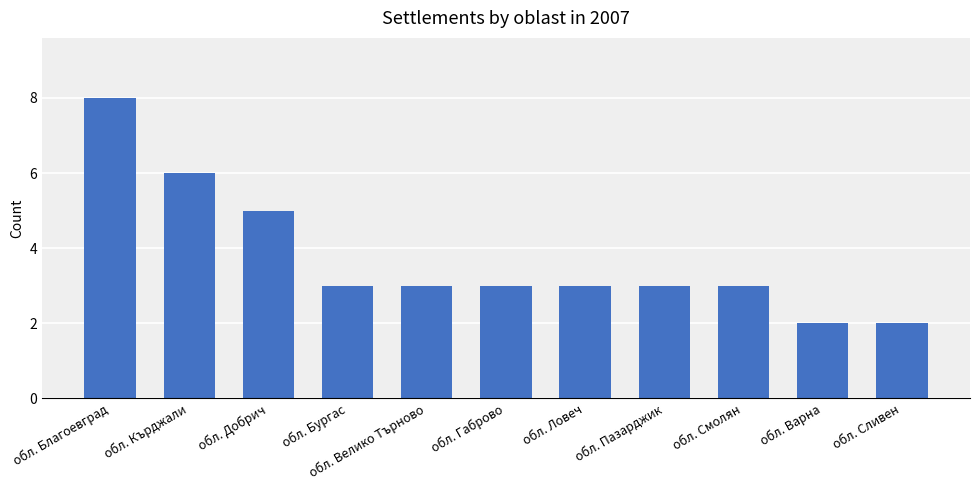

What is the average value?

4